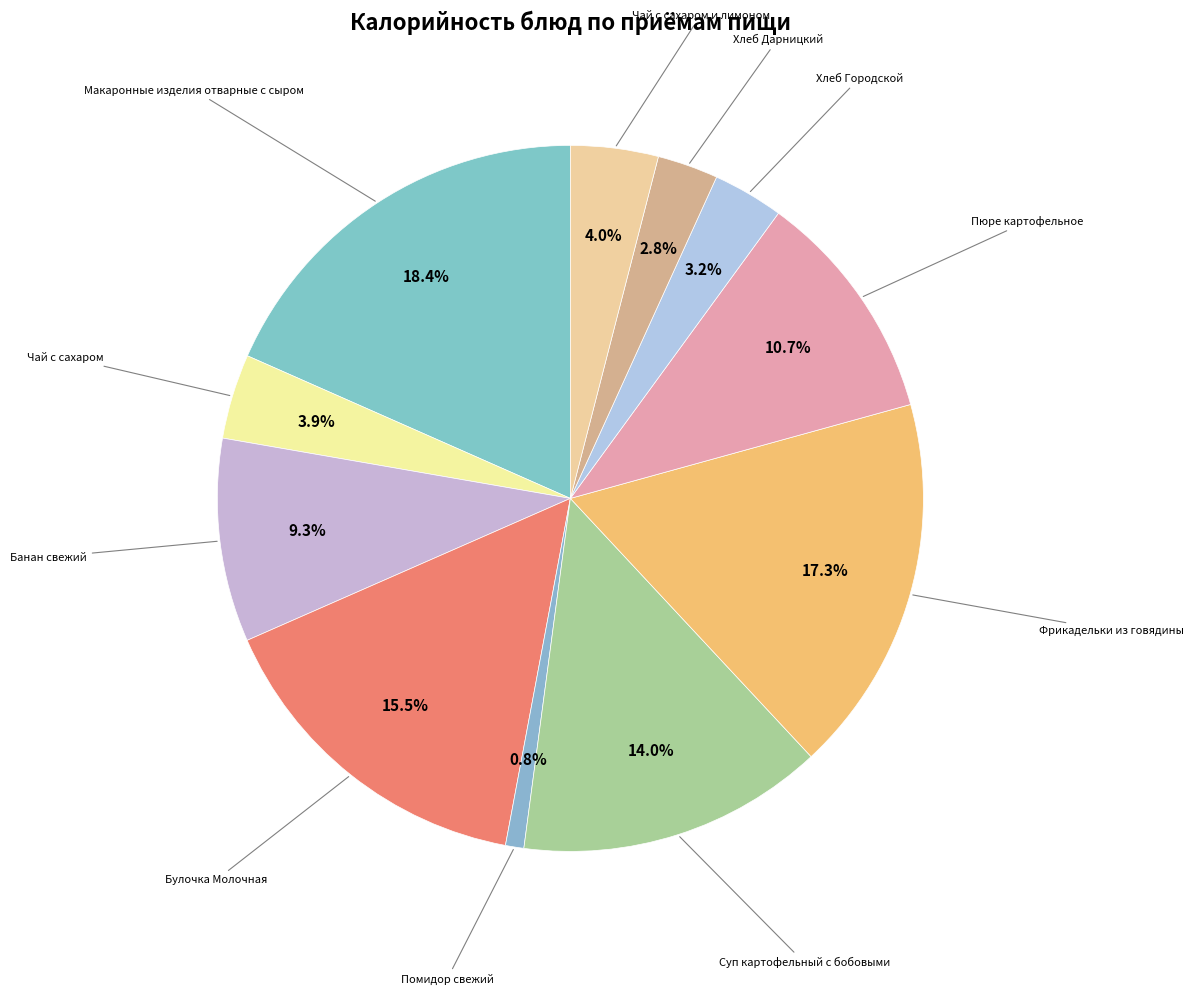

To the nearest percent, what is the difference between the largest and smallest slice percentages?

18%